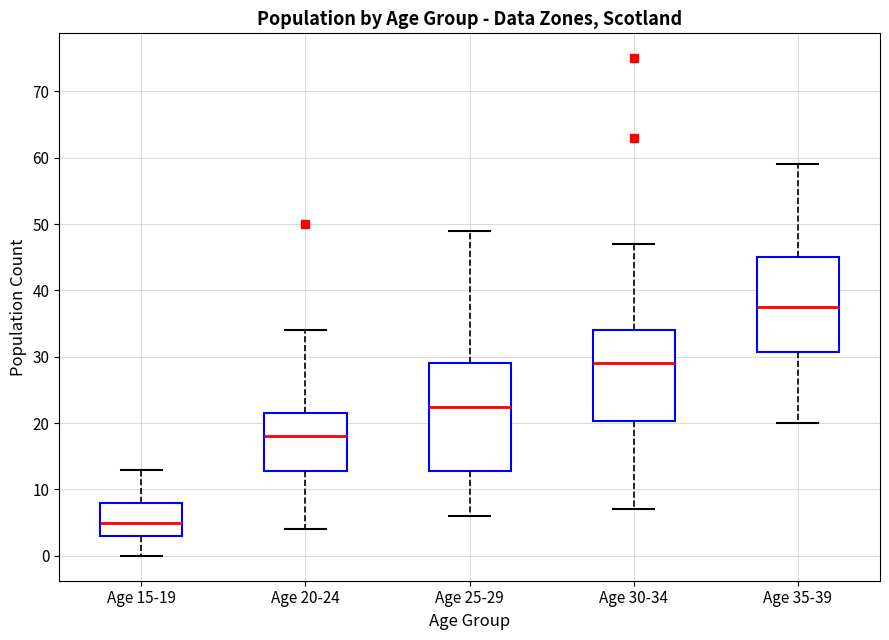

Reading left to right, transcribe this box plot: for each box, give where its median line is, the range the box spans, and where its two whiskers end, as read against the y-axis. The values are not printed on the chart, so give them approximately, as read against the axis.

Age 15-19: median 5, box 3 to 8, whiskers 0 to 13
Age 20-24: median 18, box 13 to 22, whiskers 4 to 34
Age 25-29: median 23, box 13 to 29, whiskers 6 to 49
Age 30-34: median 29, box 20 to 34, whiskers 7 to 47
Age 35-39: median 38, box 31 to 45, whiskers 20 to 59